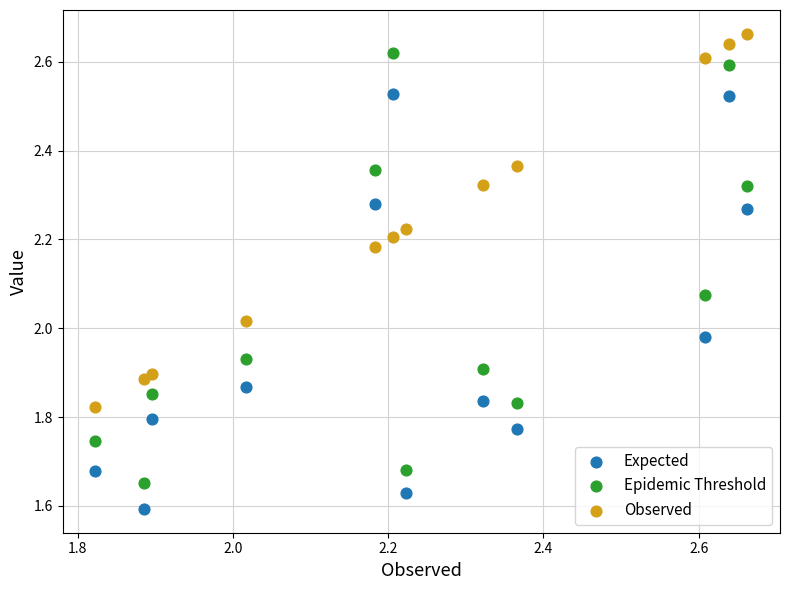

Which series has the largest Y range (max minus min)?

Epidemic Threshold